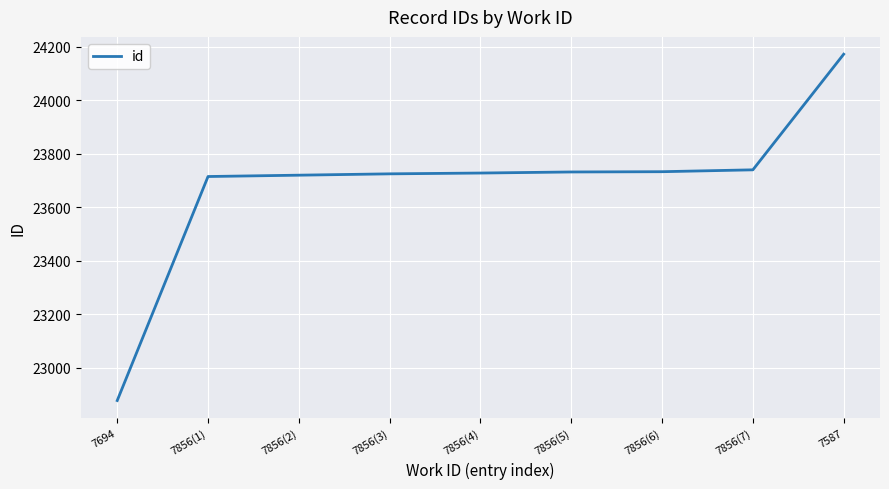

What is the change in value from 7856(2) to 7856(4)?

+8